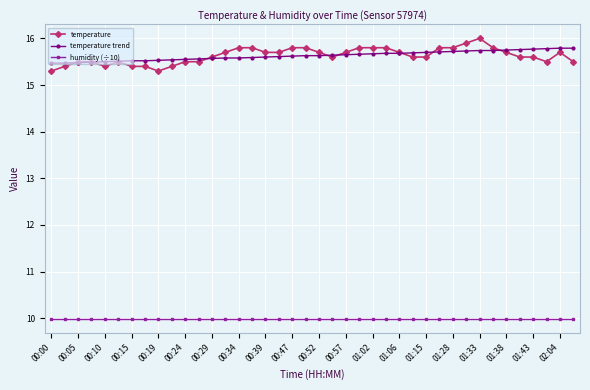

What is the value of the temperature point at the 29th from the left?

15.6